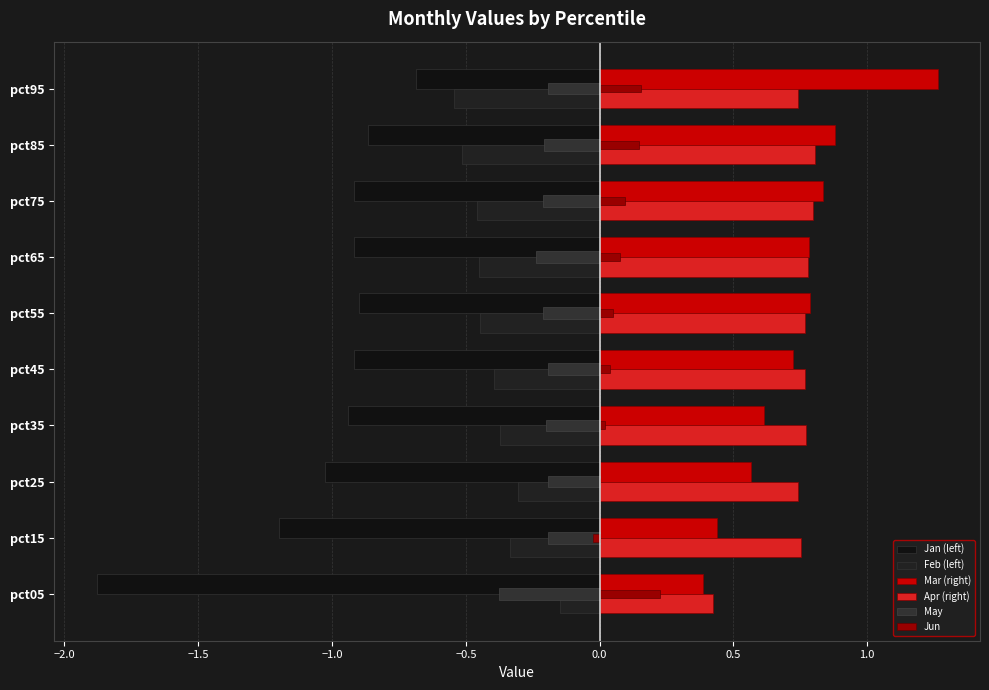

What is the average value of the Jun series?

0.1